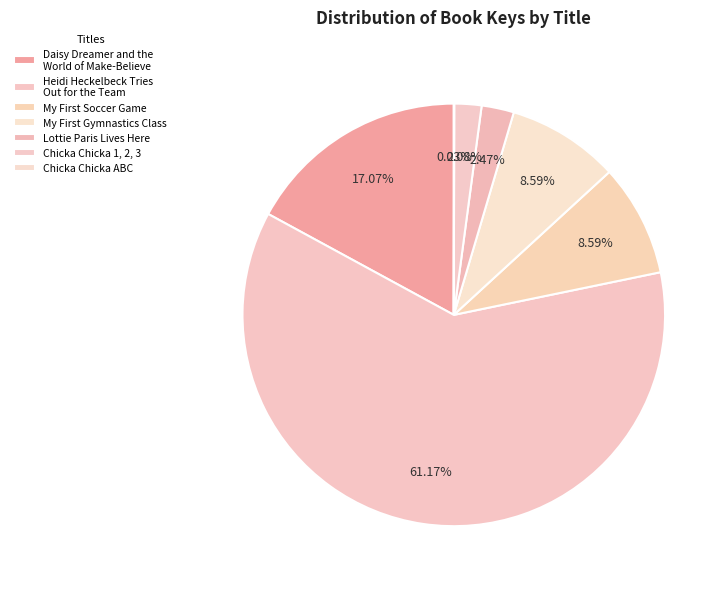

To the nearest percent, what is the difference between the largest and smallest slice percentages?

61%